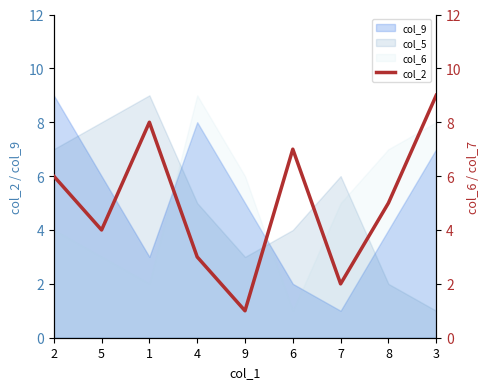

What is the difference between the second highest and second lowest values?

6